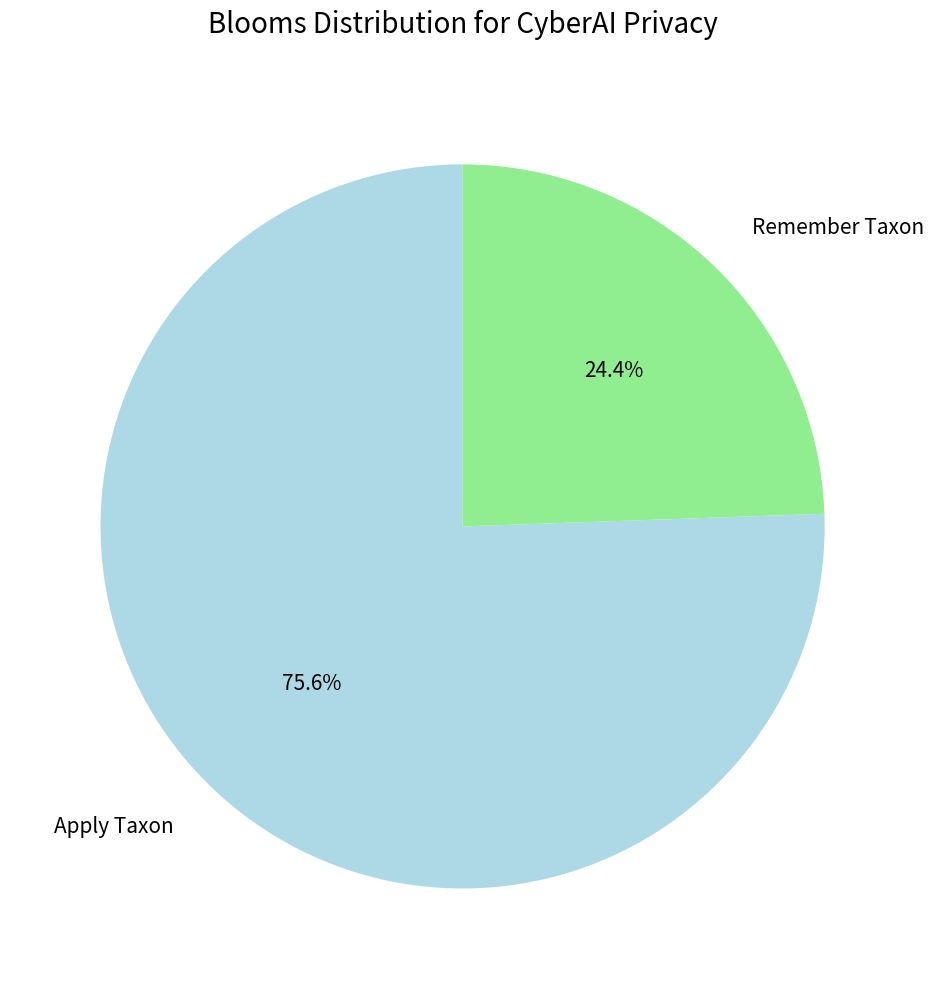

Which slice is the largest?

Apply Taxon